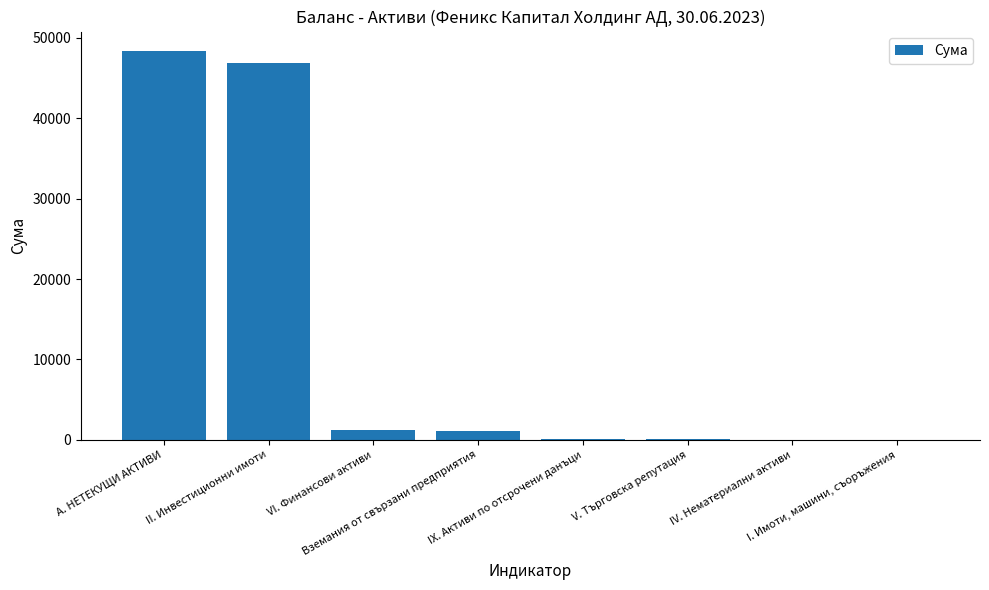

The chart shows a value of 51 at V. Търговска репутация. True or false?

True